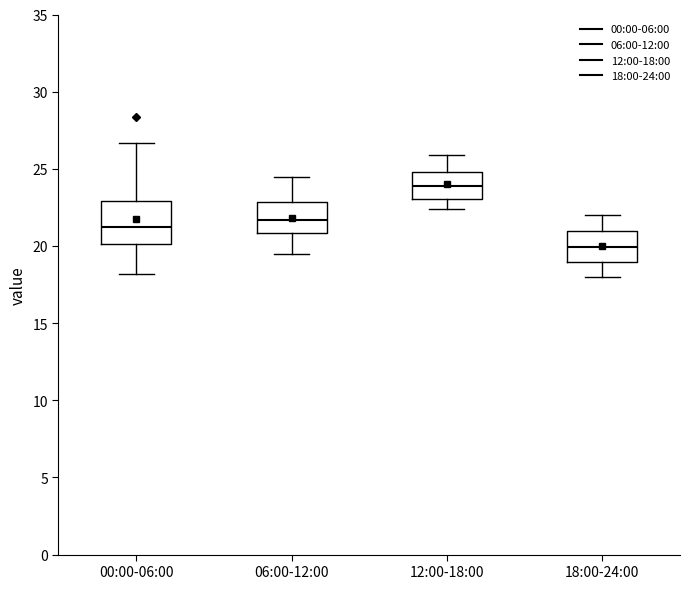

Reading left to right, read every box against the y-axis: the position of its median line, the range the box covers, and the ends of its whiskers. The values are not printed on the chart, so give them approximately, as read against the axis.

00:00-06:00: median 21.0, box 20.0 to 23.0, whiskers 18.0 to 26.5
06:00-12:00: median 21.5, box 21.0 to 23.0, whiskers 19.5 to 24.5
12:00-18:00: median 24.0, box 23.0 to 25.0, whiskers 22.5 to 26.0
18:00-24:00: median 20.0, box 19.0 to 21.0, whiskers 18.0 to 22.0